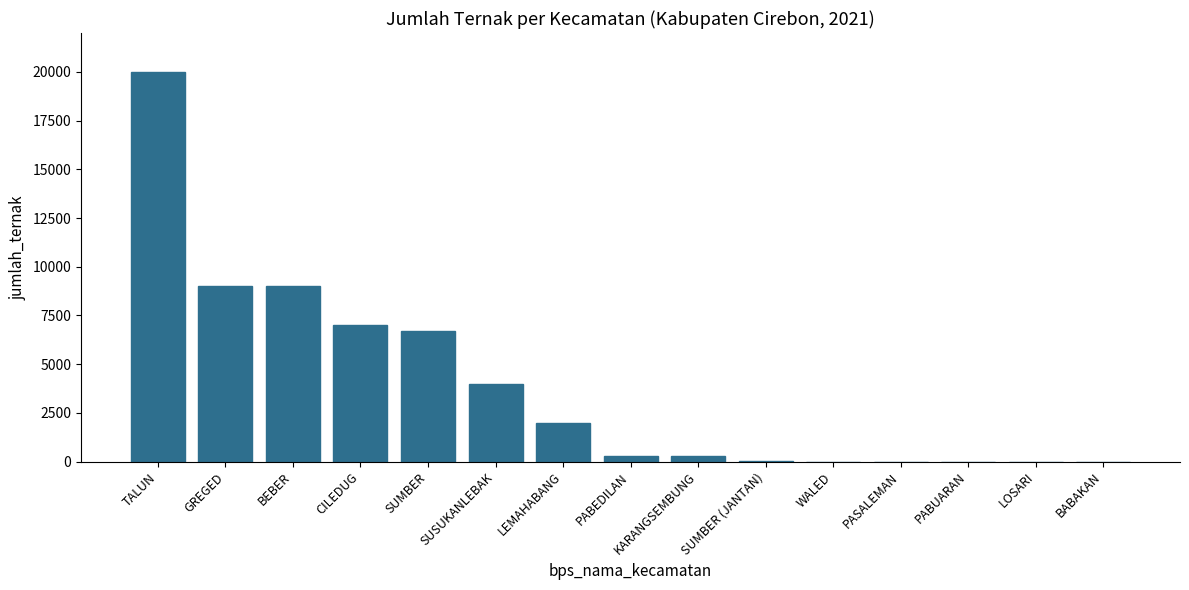

Which has a higher value, KARANGSEMBUNG or LOSARI?

KARANGSEMBUNG